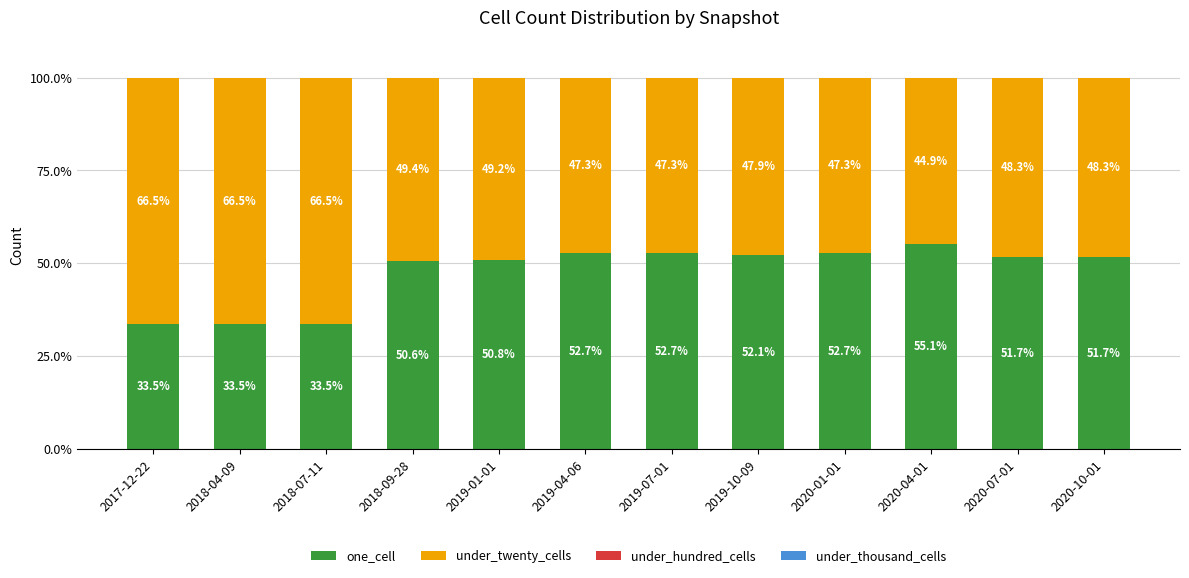

What is the sum of all one_cell values?

570.6